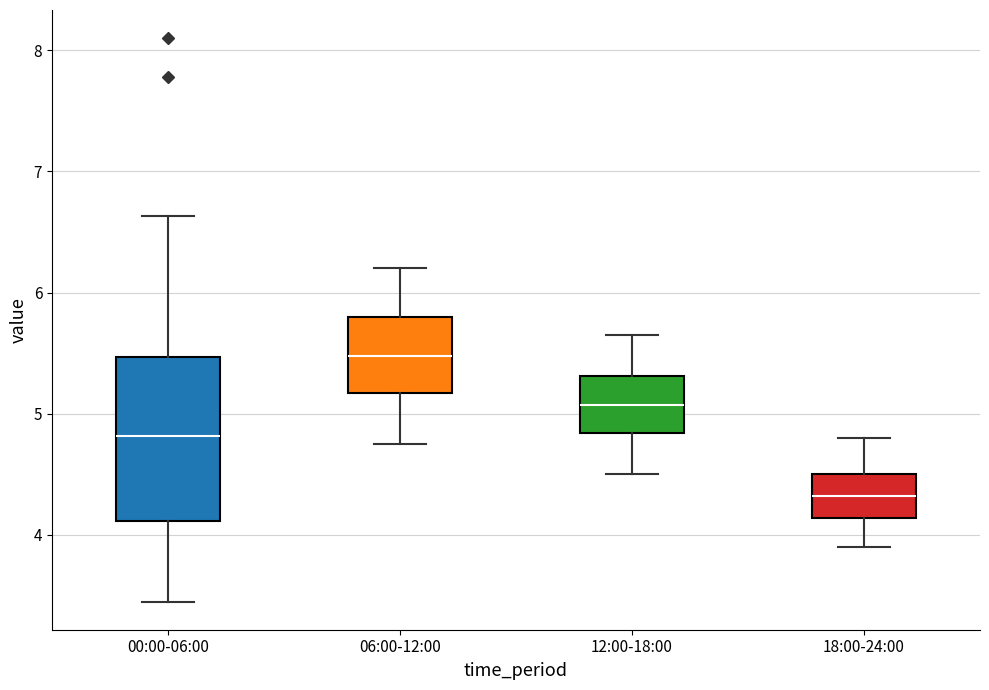

Reading left to right, read every box against the y-axis: the position of its median line, the range the box covers, and the ends of its whiskers. The values are not printed on the chart, so give them approximately, as read against the axis.

00:00-06:00: median 4.8, box 4.1 to 5.5, whiskers 3.5 to 6.6
06:00-12:00: median 5.5, box 5.2 to 5.8, whiskers 4.8 to 6.2
12:00-18:00: median 5.1, box 4.8 to 5.3, whiskers 4.5 to 5.7
18:00-24:00: median 4.3, box 4.1 to 4.5, whiskers 3.9 to 4.8